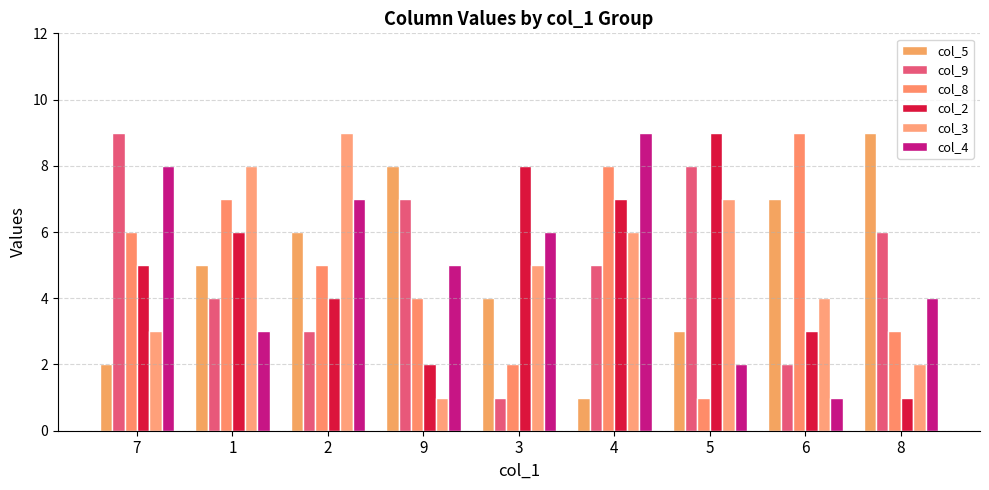

Reading right to left, list all the values displayed in this chart.

col_5: 9	7	3	1	4	8	6	5	2
col_9: 6	2	8	5	1	7	3	4	9
col_8: 3	9	1	8	2	4	5	7	6
col_2: 1	3	9	7	8	2	4	6	5
col_3: 2	4	7	6	5	1	9	8	3
col_4: 4	1	2	9	6	5	7	3	8